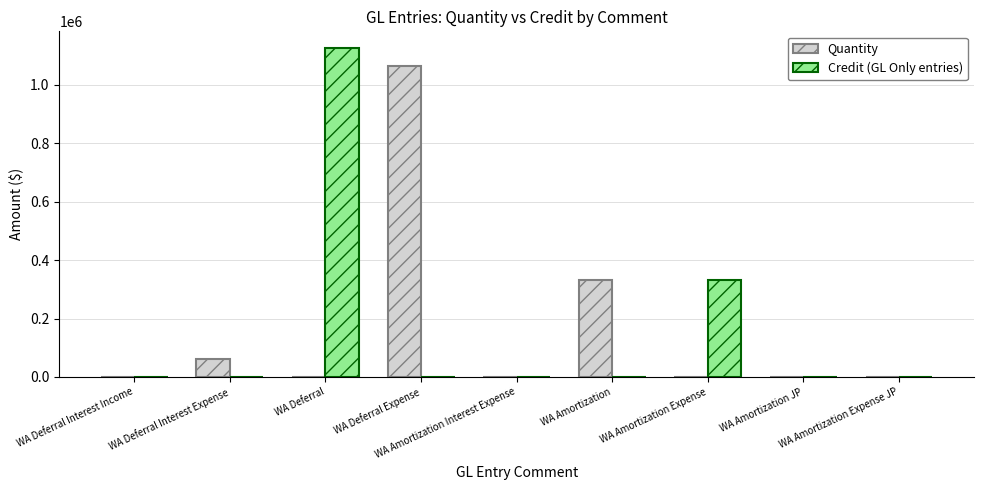

What is the greatest value displayed?

1125637.7